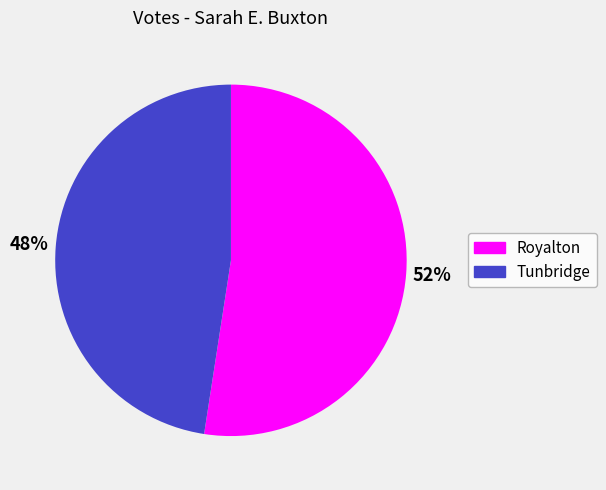

Does Tunbridge account for over 50% of the chart?

No